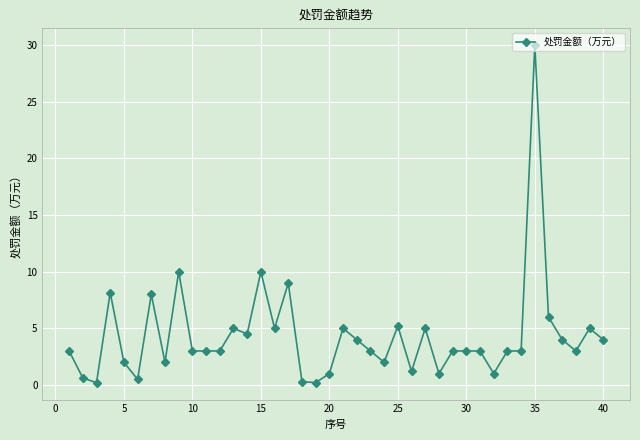

How many lines are shown in the chart?

1